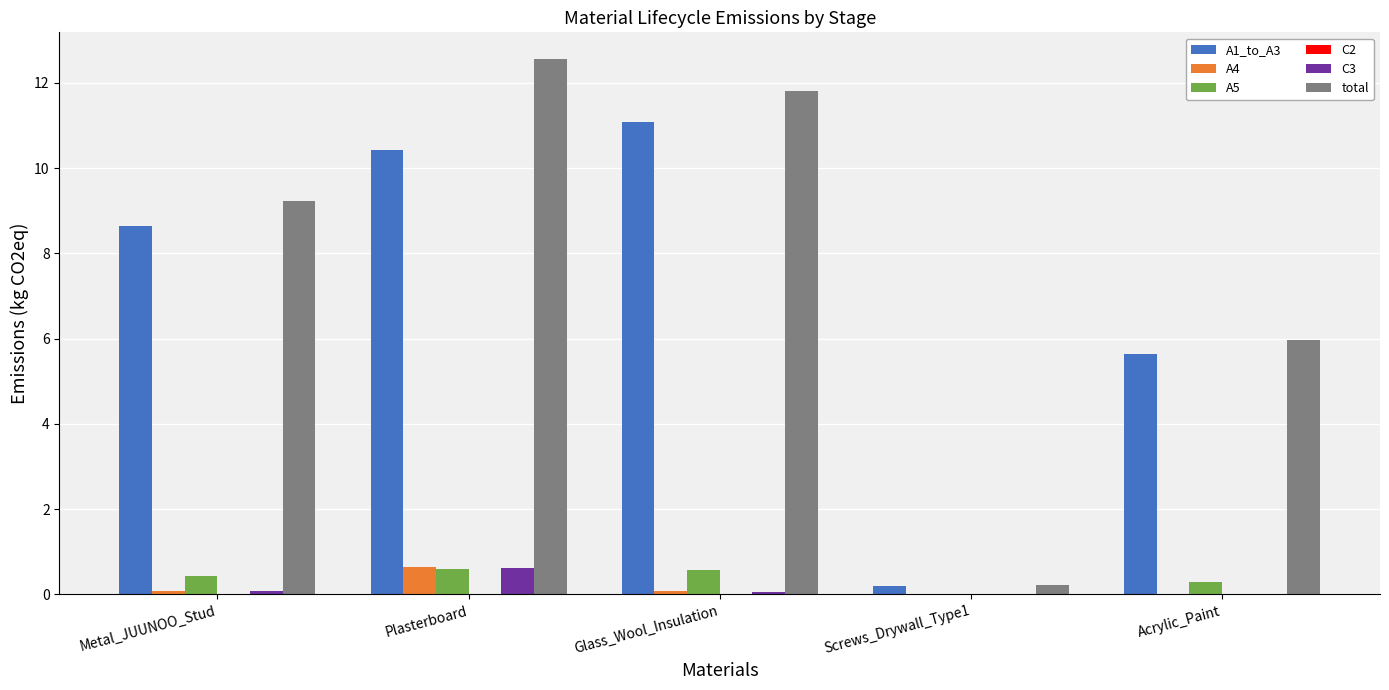

The value of A1_to_A3 at Metal_JUUNOO_Stud is 8.6. True or false?

True